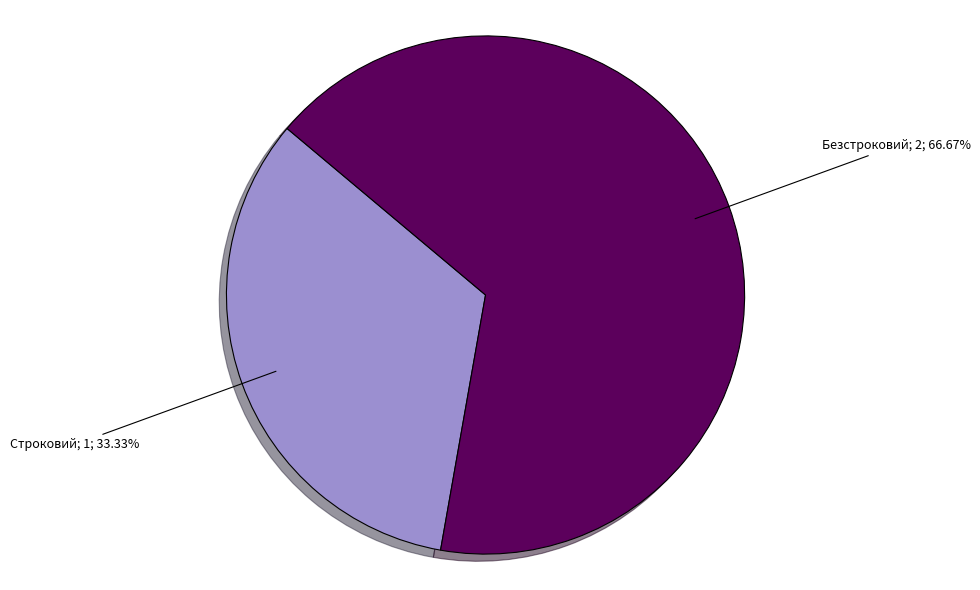

How many segments does this pie chart have?

2